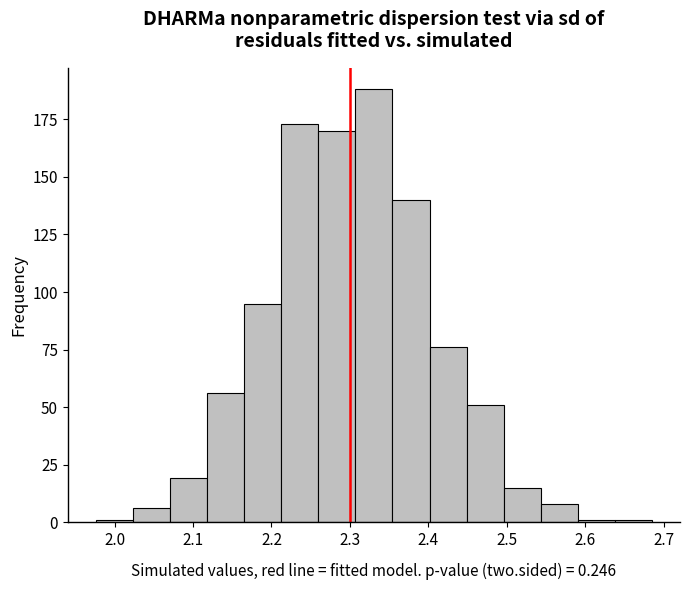

How tall is the bar that spans 2.26 to 2.31 on the x-axis? Neither the bar edges nor the heights are printed on the chart, so give them approximately, as read against the axes.

170